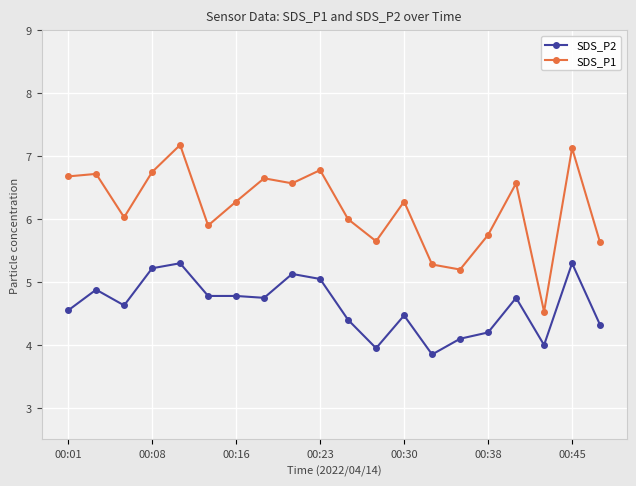

Rank the series by their maximum value, from highest to lowest.

SDS_P1, SDS_P2